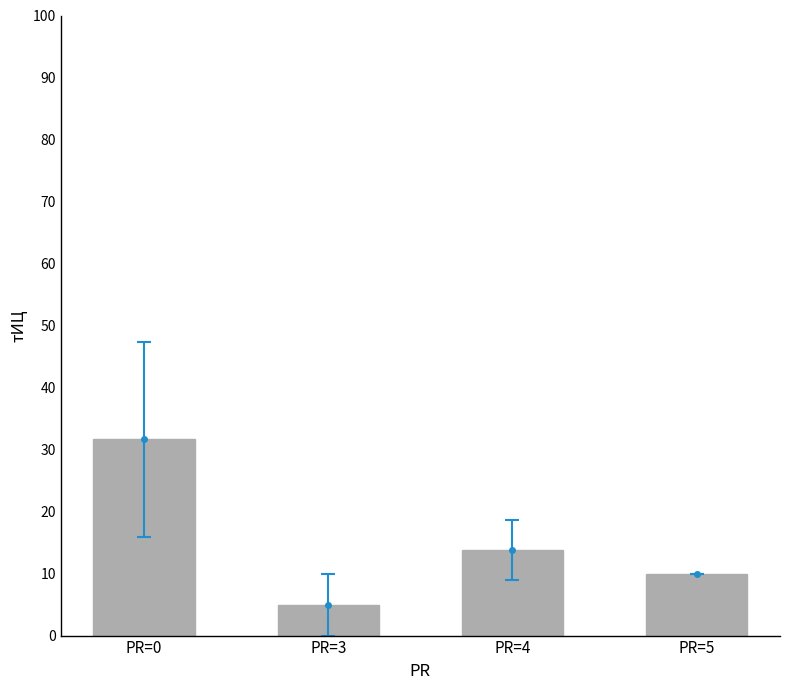

Reading left to right, extract all data points from this chart.

PR=0=31.7	PR=3=5.0	PR=4=13.8	PR=5=10.0